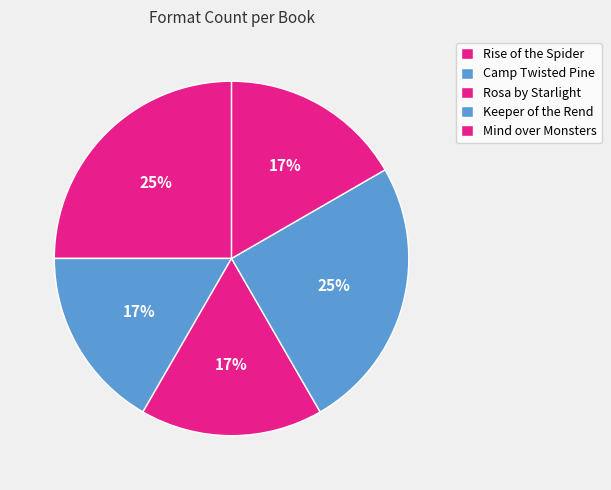

To the nearest percent, what percentage of the pie is Keeper of the Rend?

25%